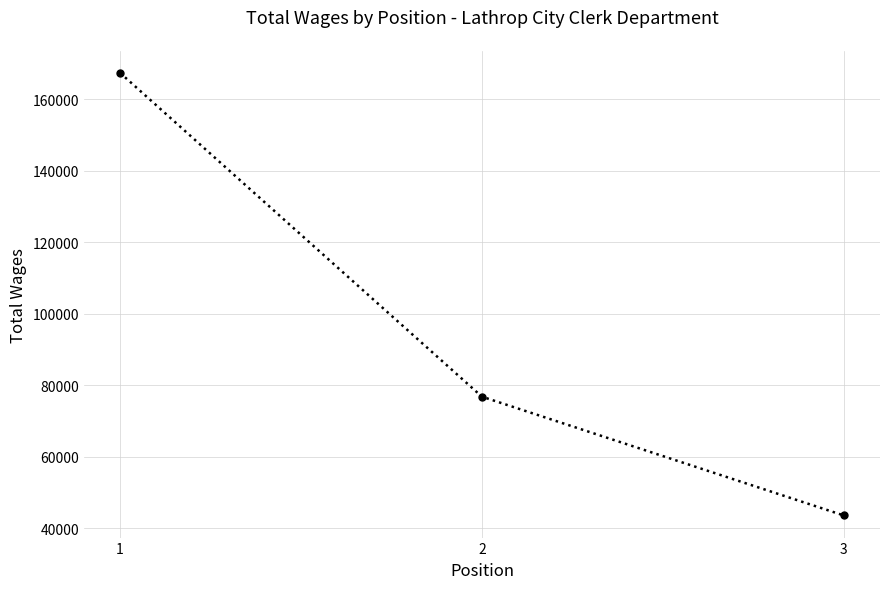

List the labels in order of value, smallest first.

3, 2, 1